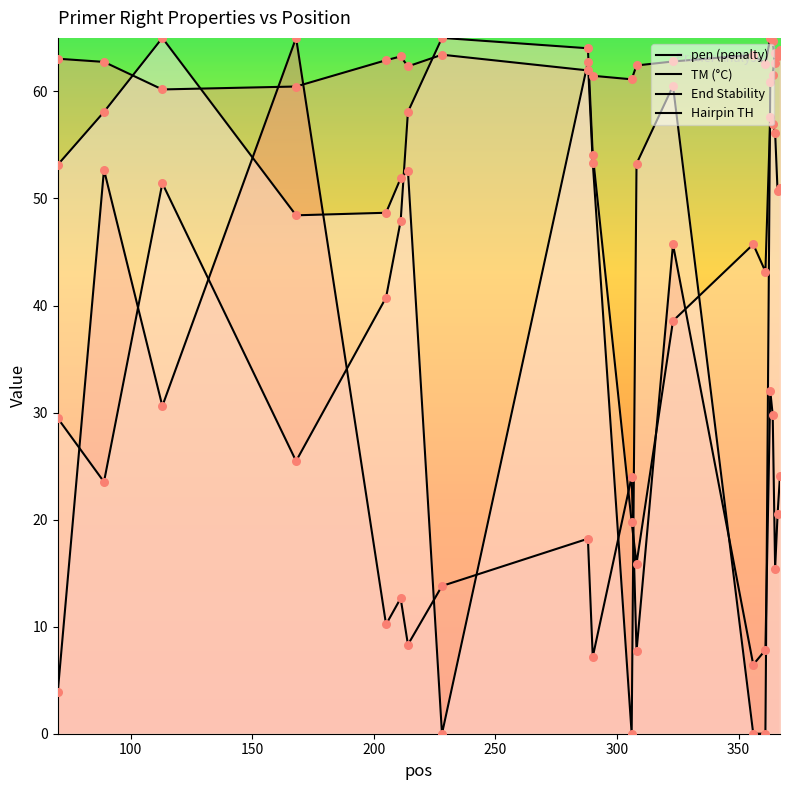

Which series contains the highest Y value?

pen (penalty)